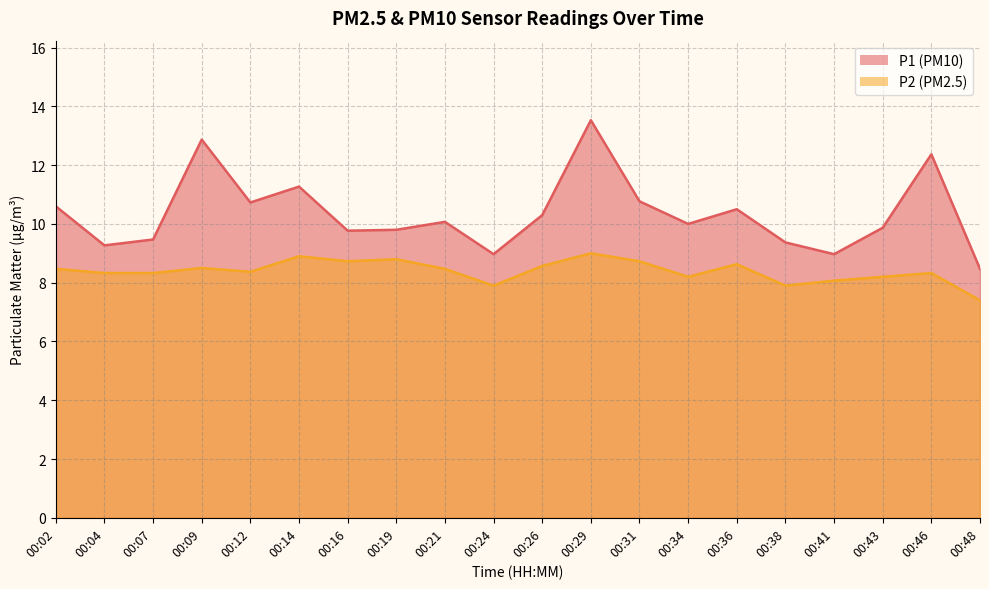

Between 00:38 and 00:41, which series saw the biggest shift?

P1